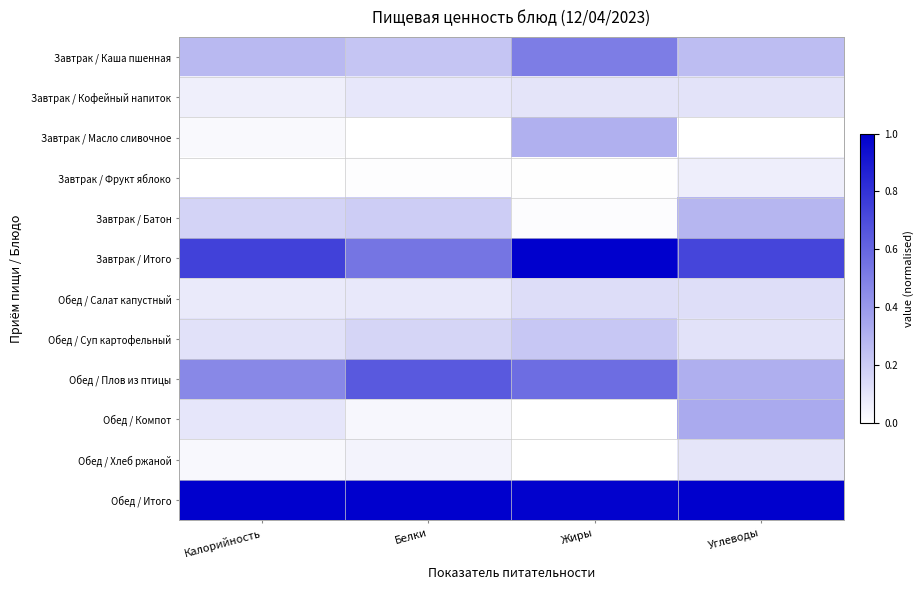

Rank the series at Жиры from lowest to highest value.

Обед / Компот, Обед / Хлеб ржаной, Завтрак / Фрукт яблоко, Завтрак / Батон, Завтрак / Кофейный напиток, Обед / Салат капустный, Обед / Суп картофельный, Завтрак / Масло сливочное, Завтрак / Каша пшенная, Обед / Плов из птицы, Обед / Итого, Завтрак / Итого